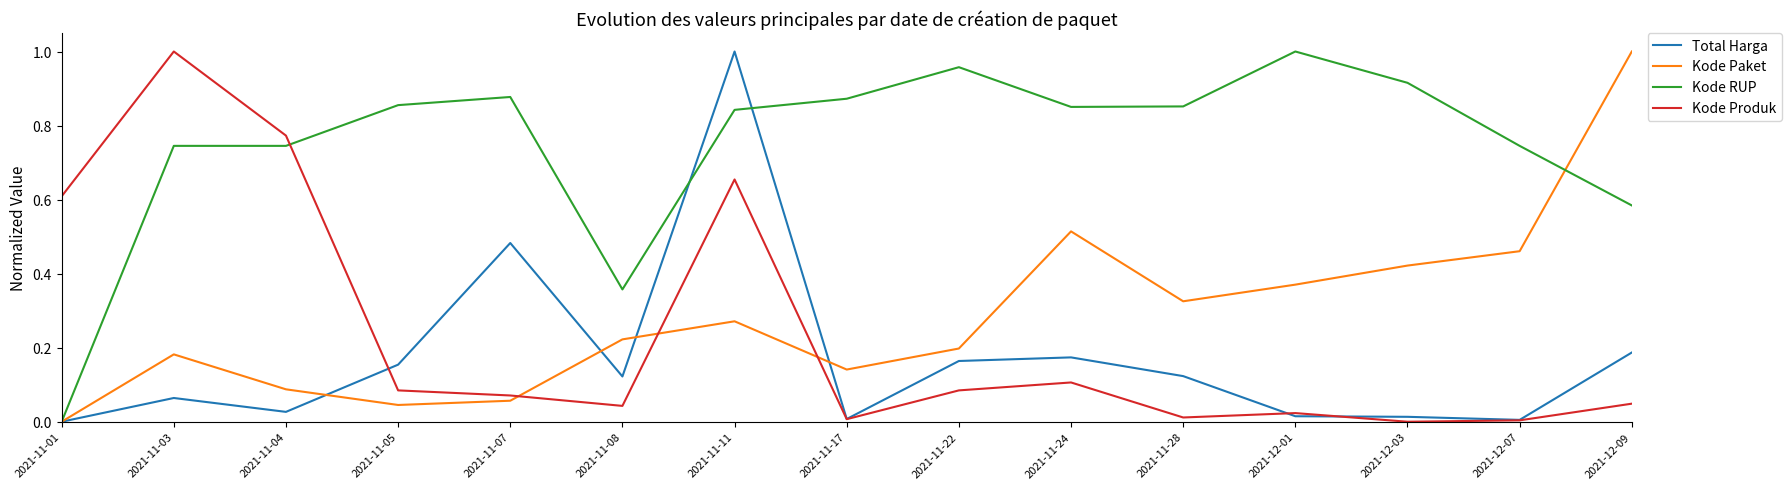

What are all the series names shown in the legend?

Total Harga, Kode Paket, Kode RUP, Kode Produk